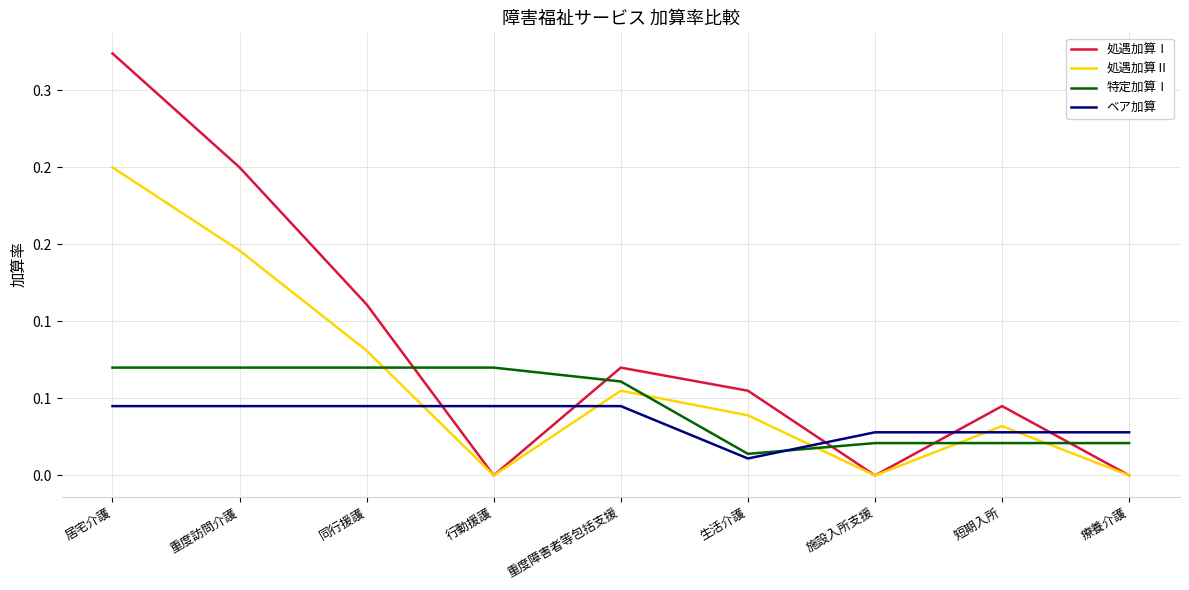

List the series in order of their overall mean, lowest first.

ベア加算, 特定加算Ⅰ, 処遇加算Ⅱ, 処遇加算Ⅰ